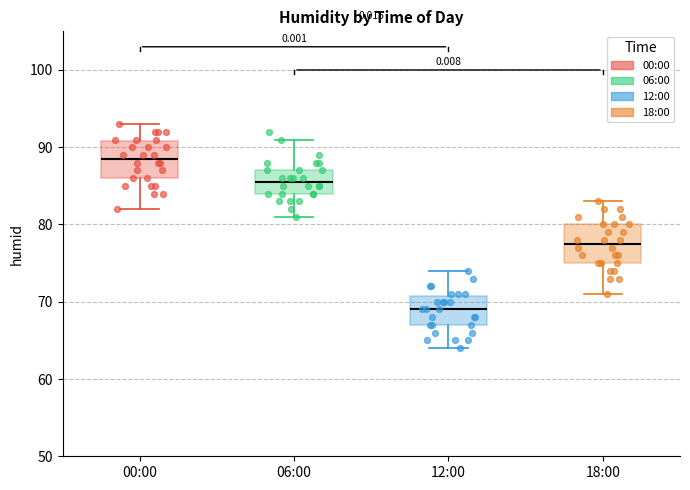

Reading left to right, read every box against the y-axis: the position of its median line, the range the box covers, and the ends of its whiskers. The values are not printed on the chart, so give them approximately, as read against the axis.

00:00: median 89, box 86 to 91, whiskers 82 to 93
06:00: median 86, box 84 to 87, whiskers 81 to 91
12:00: median 69, box 67 to 71, whiskers 64 to 74
18:00: median 78, box 75 to 80, whiskers 71 to 83